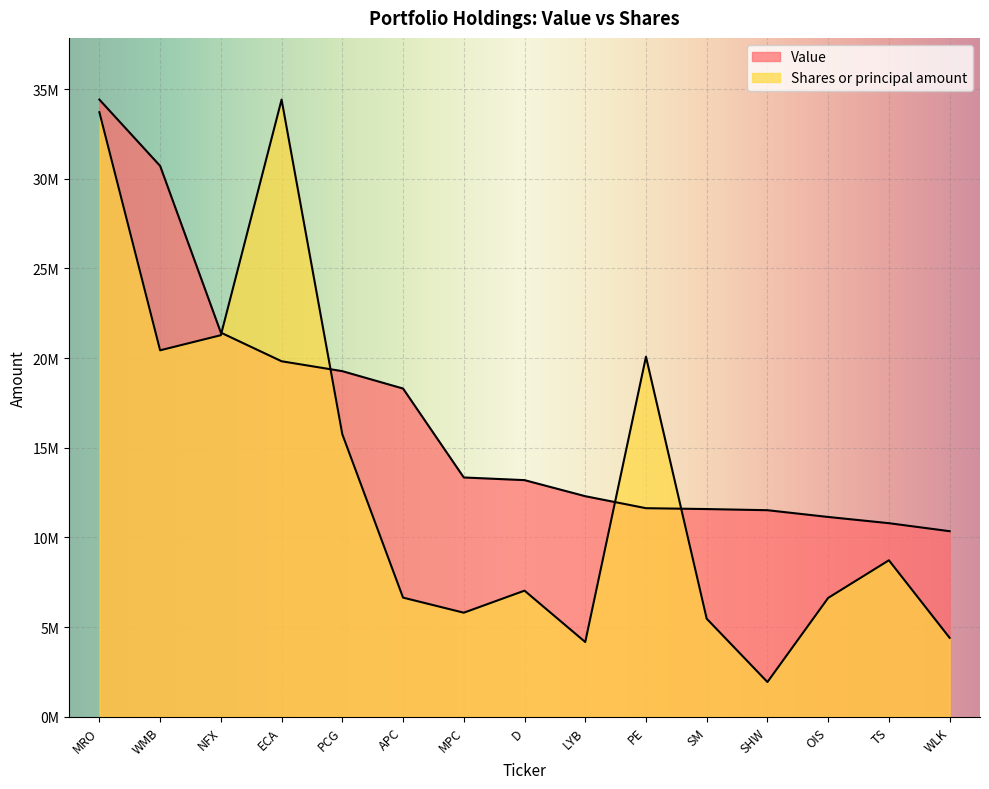

The Shares or principal amount series shows 59649377.0 at MRO. True or false?

False